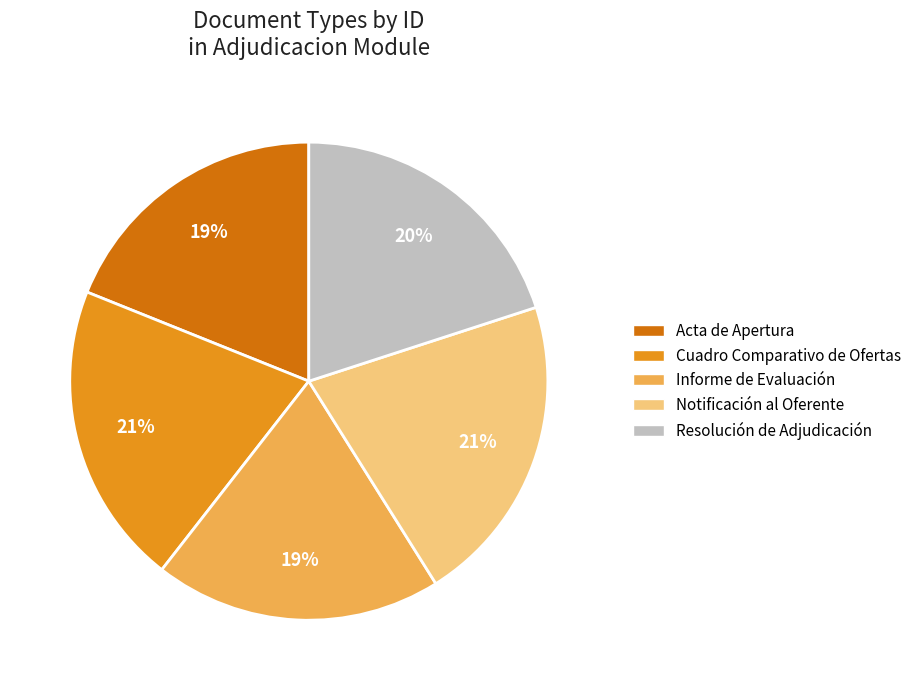

Is the sum of Acta de Apertura and Informe de Evaluación greater than half?

No